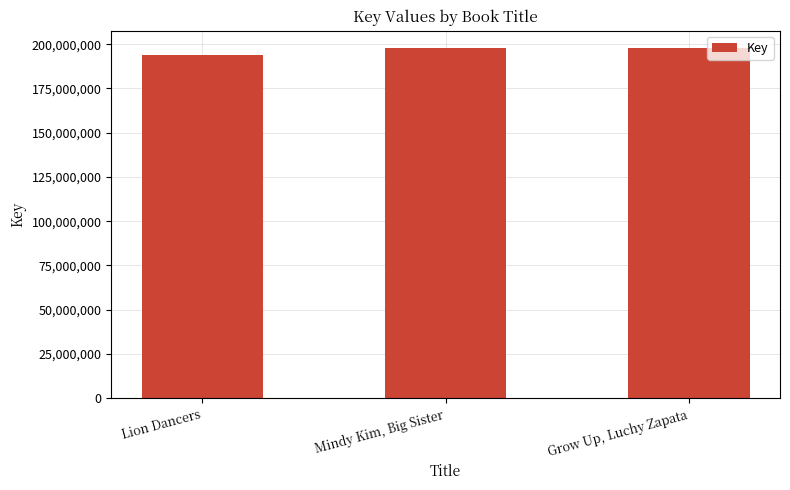

How many data points does each series have?

3